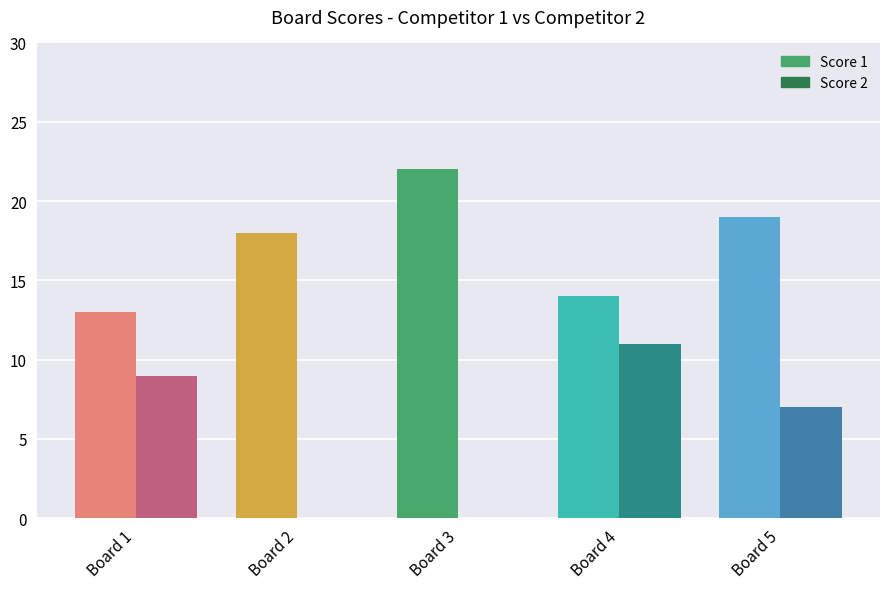

Does the chart contain stacked bars?

No